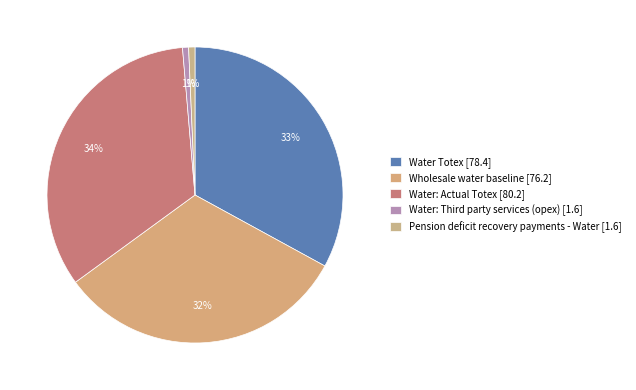

To the nearest percent, what is the average slice percentage?

20%